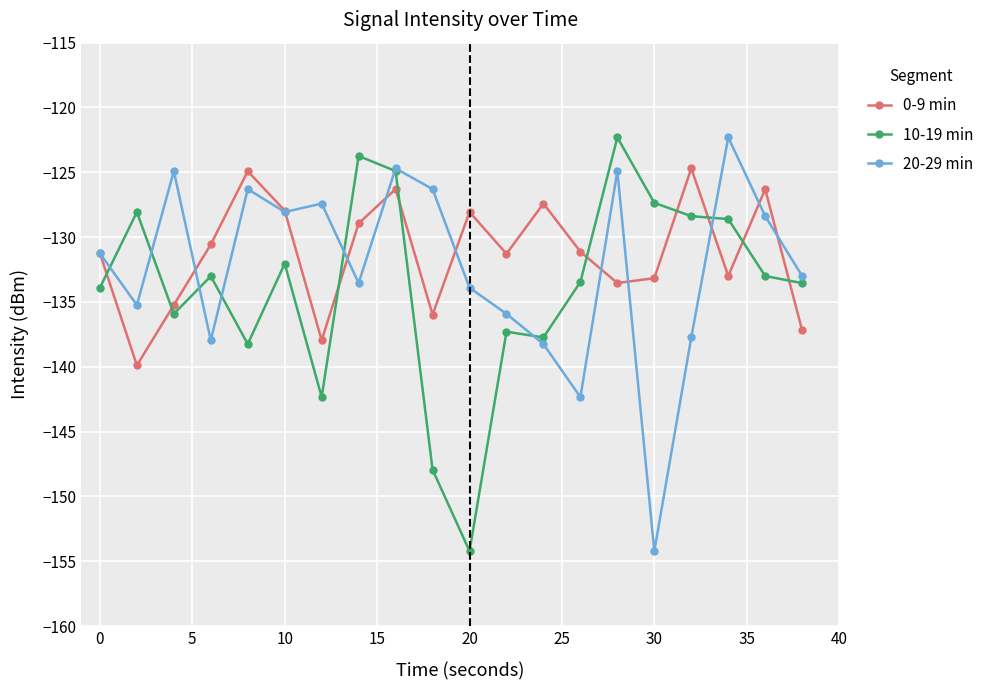

What is the average value of the 20-29 min series?

-132.3